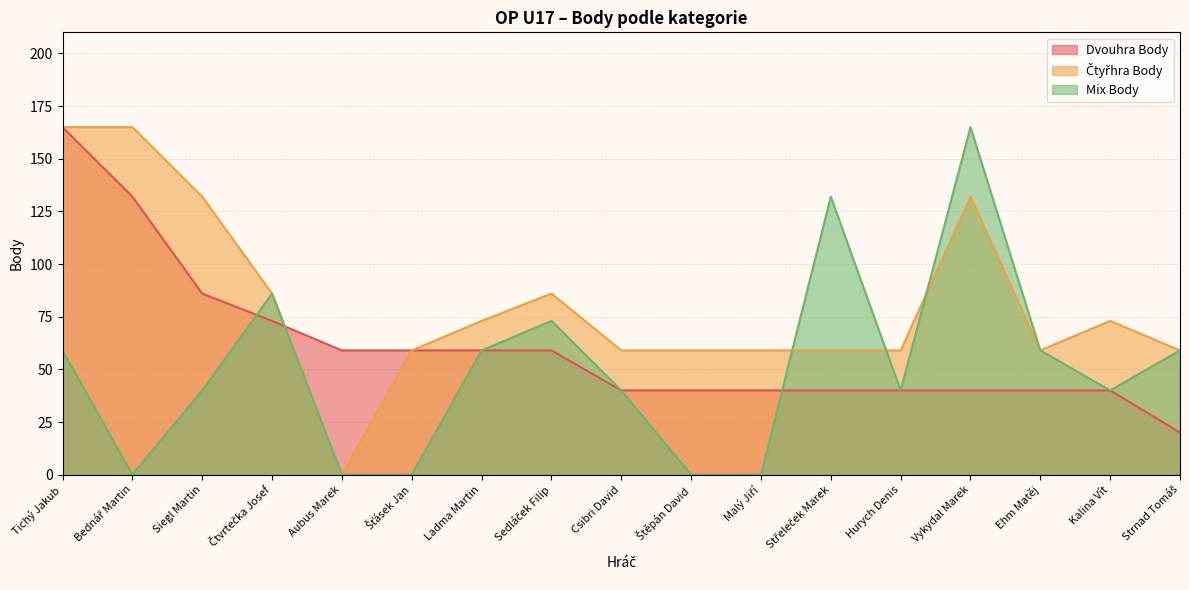

What is the difference between the maximum and minimum values in the Dvouhra Body series?

145